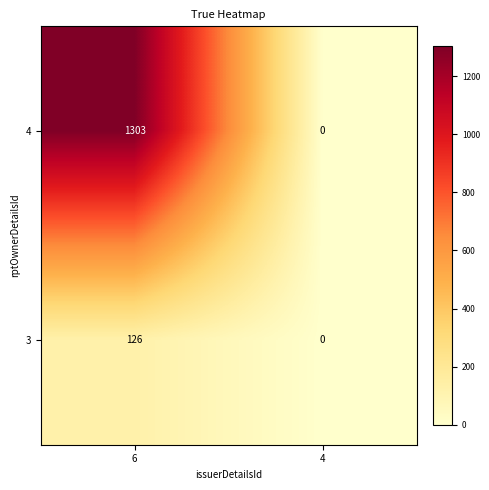

Which series has the largest total across all categories?

4